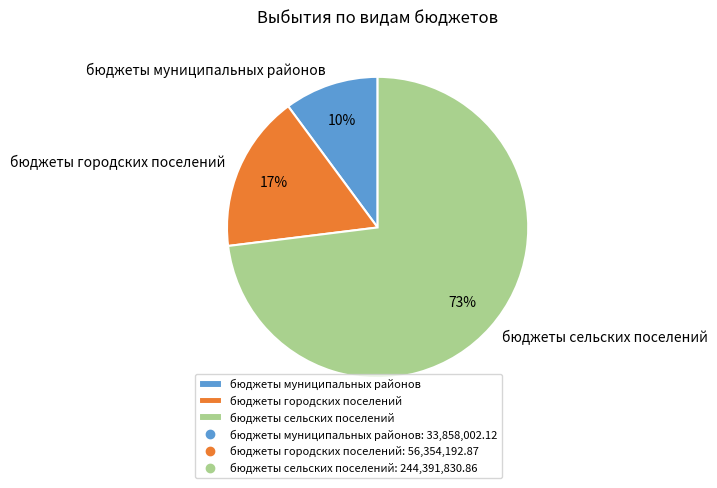

Count the number of slices in the pie.

3